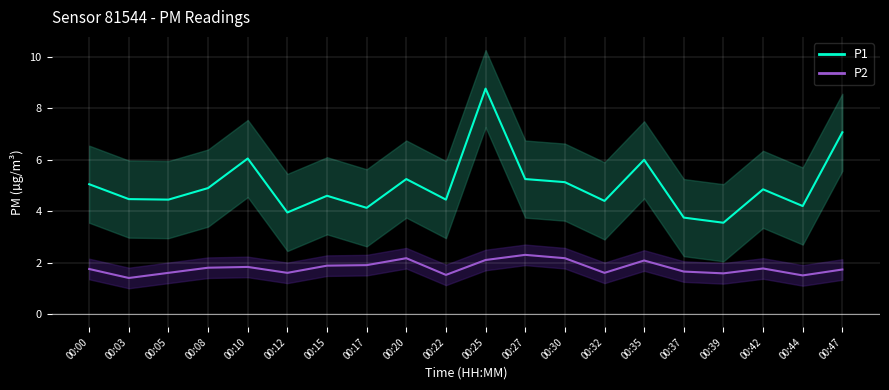

List the labels in order of P1 value, smallest first.

00:39, 00:37, 00:12, 00:17, 00:44, 00:32, 00:05, 00:22, 00:03, 00:15, 00:42, 00:08, 00:00, 00:30, 00:20, 00:27, 00:35, 00:10, 00:47, 00:25